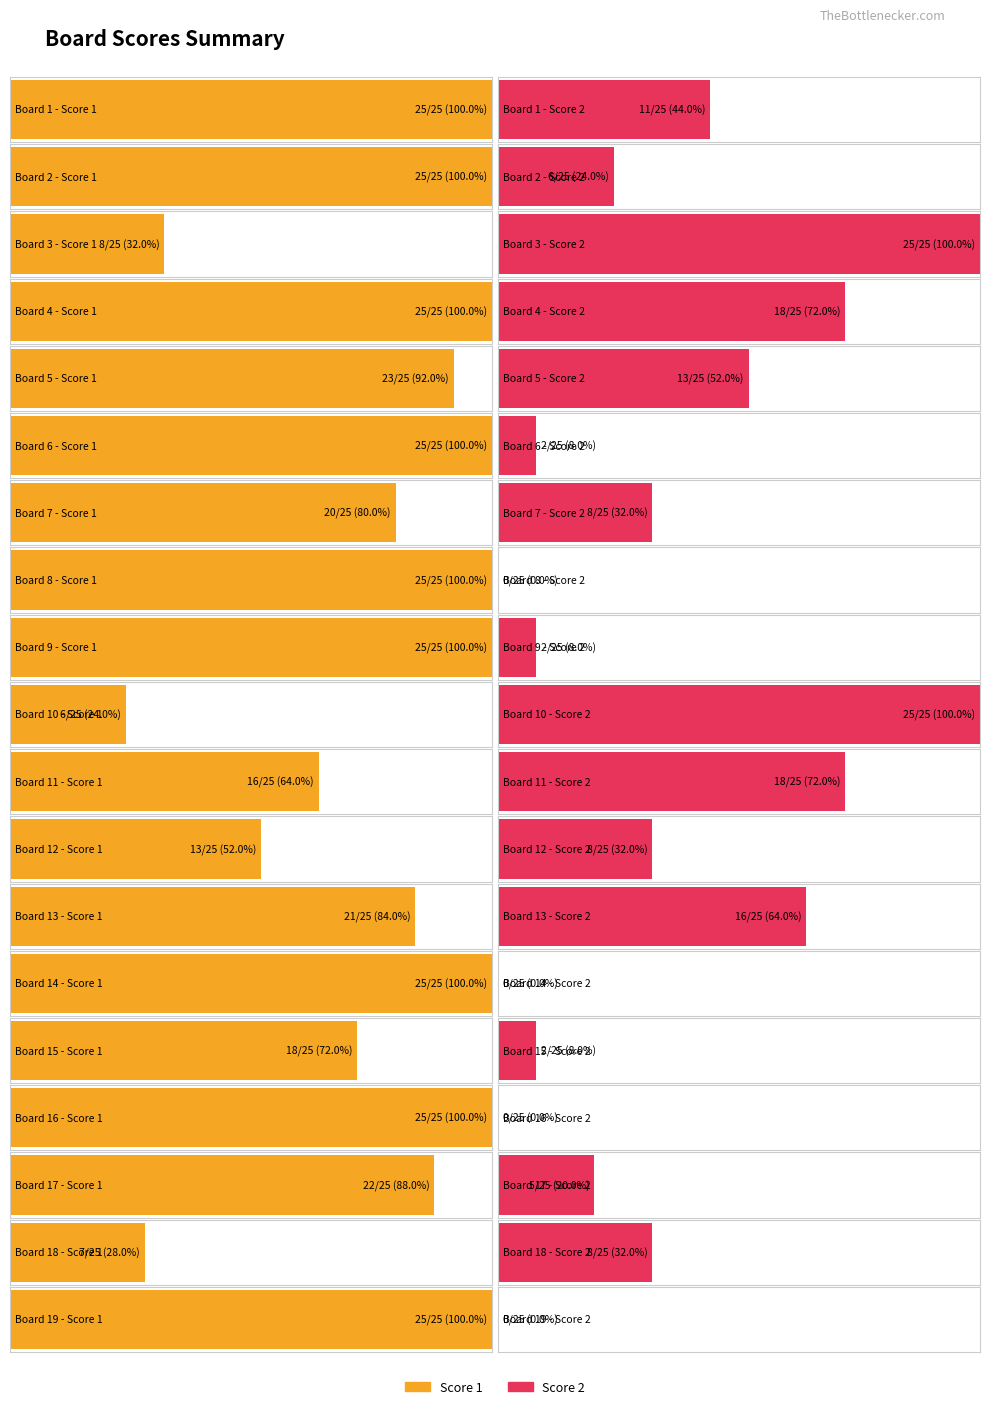

What are all the series names shown in the legend?

Score 1, Score 2